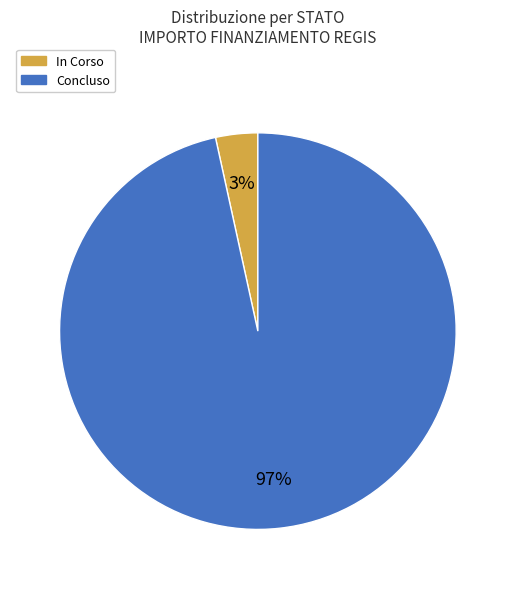

Which has a higher value, In Corso or Concluso?

Concluso